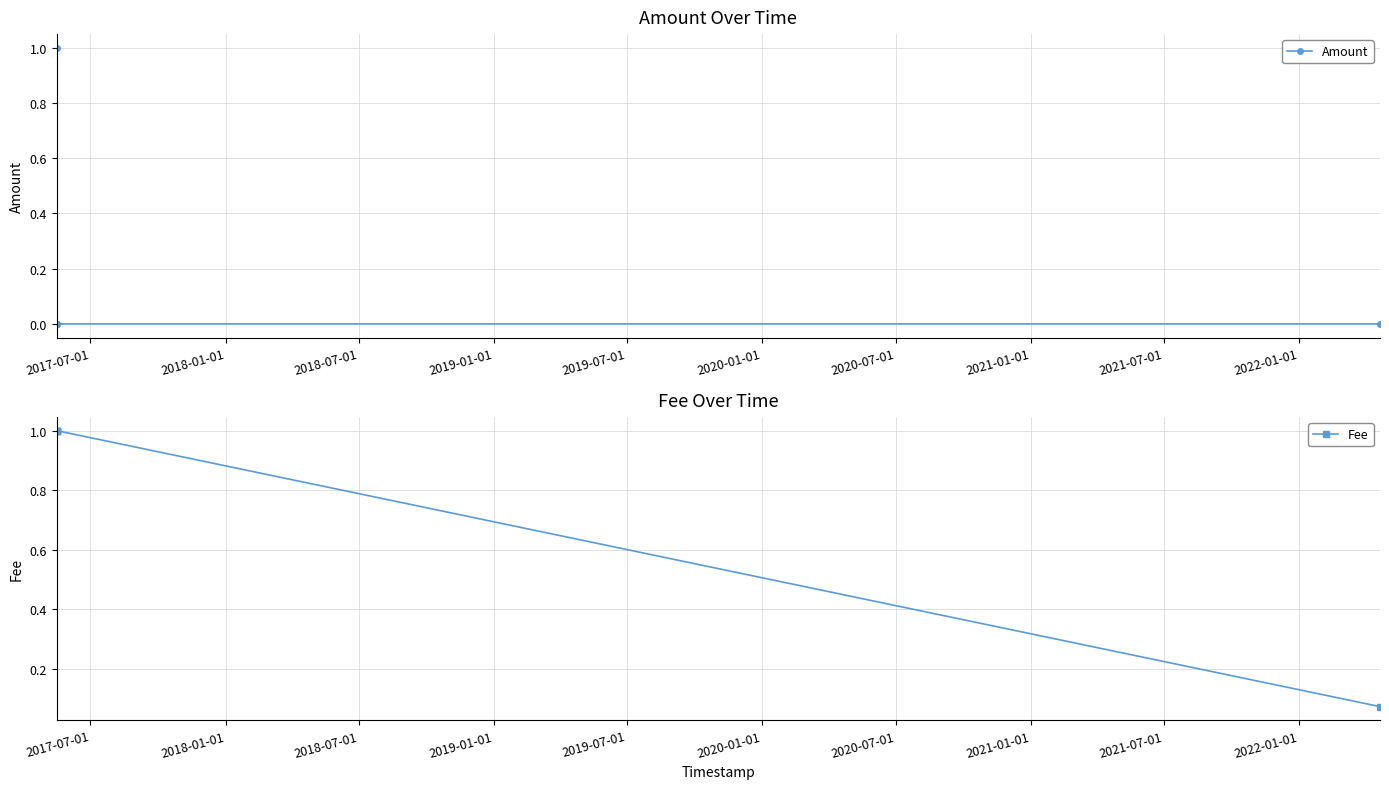

What is the maximum value for Amount?

1.0